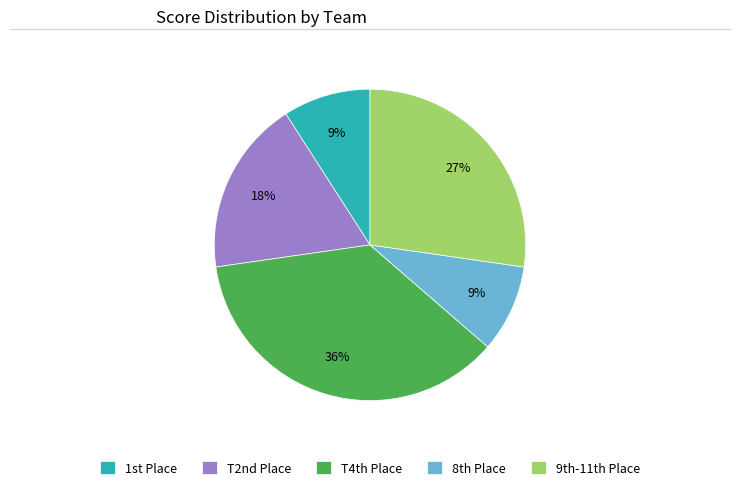

To the nearest percent, what portion does T4th Place represent?

36%